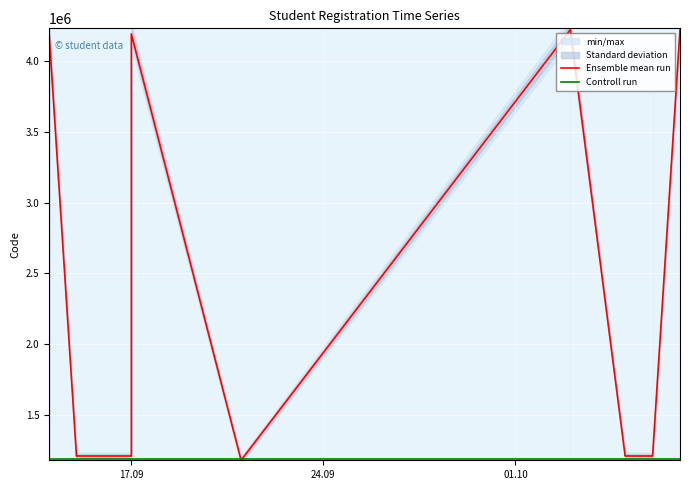

True or false: Ensemble mean run has more than 2 points higher than both neighbors.

True